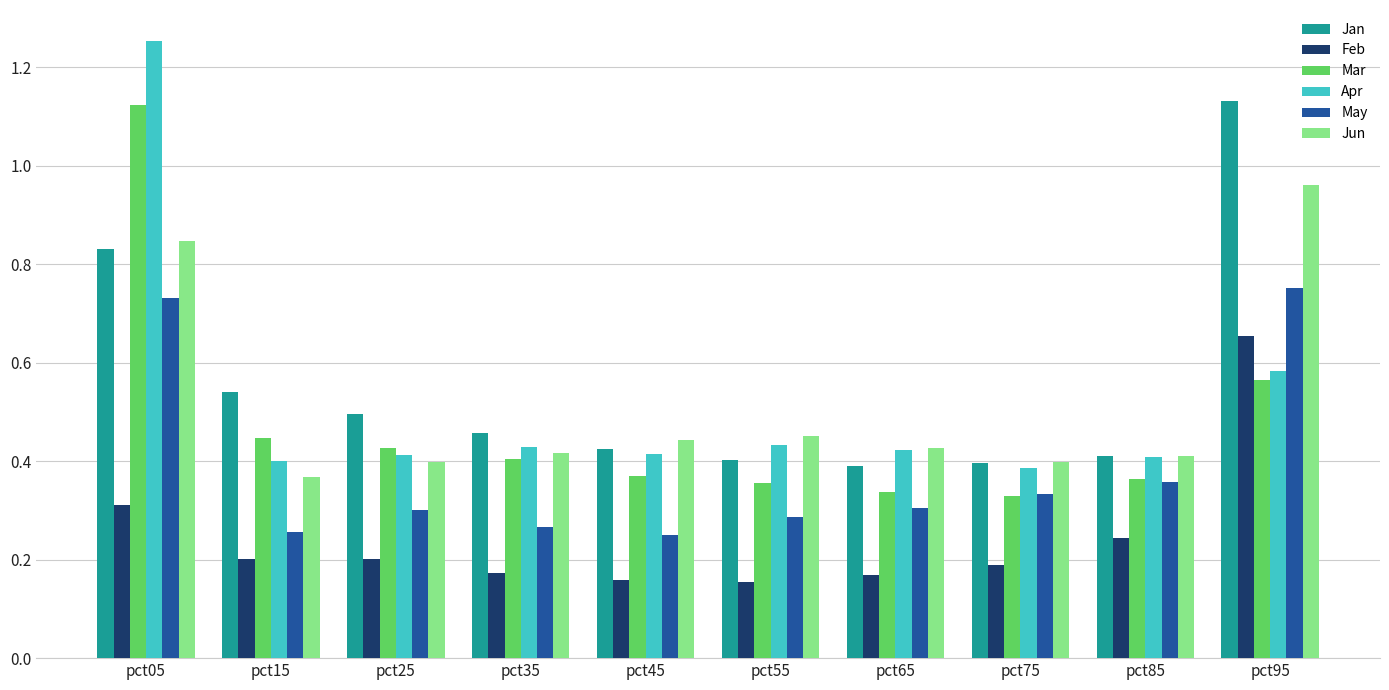

Does the chart contain stacked bars?

No